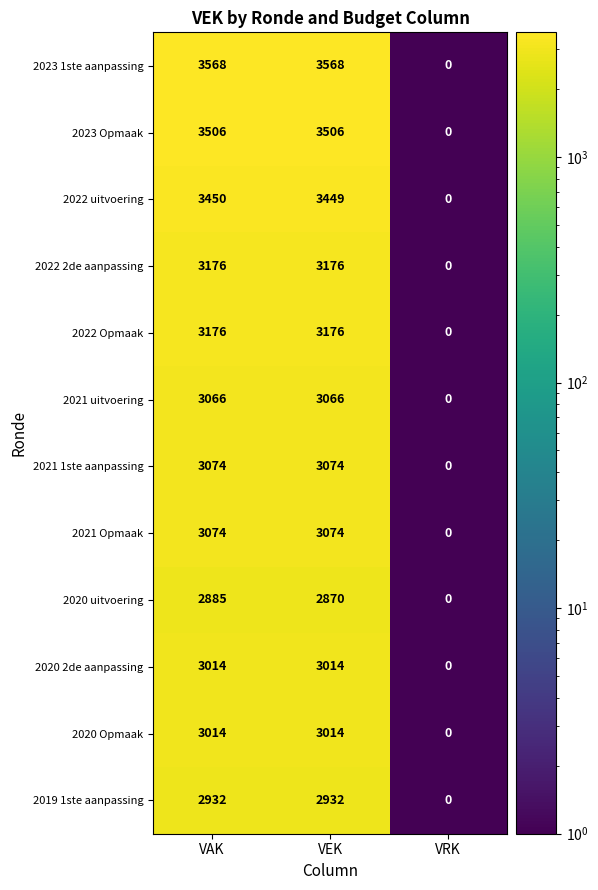

How many positive values does the 2023 Opmaak series have?

2